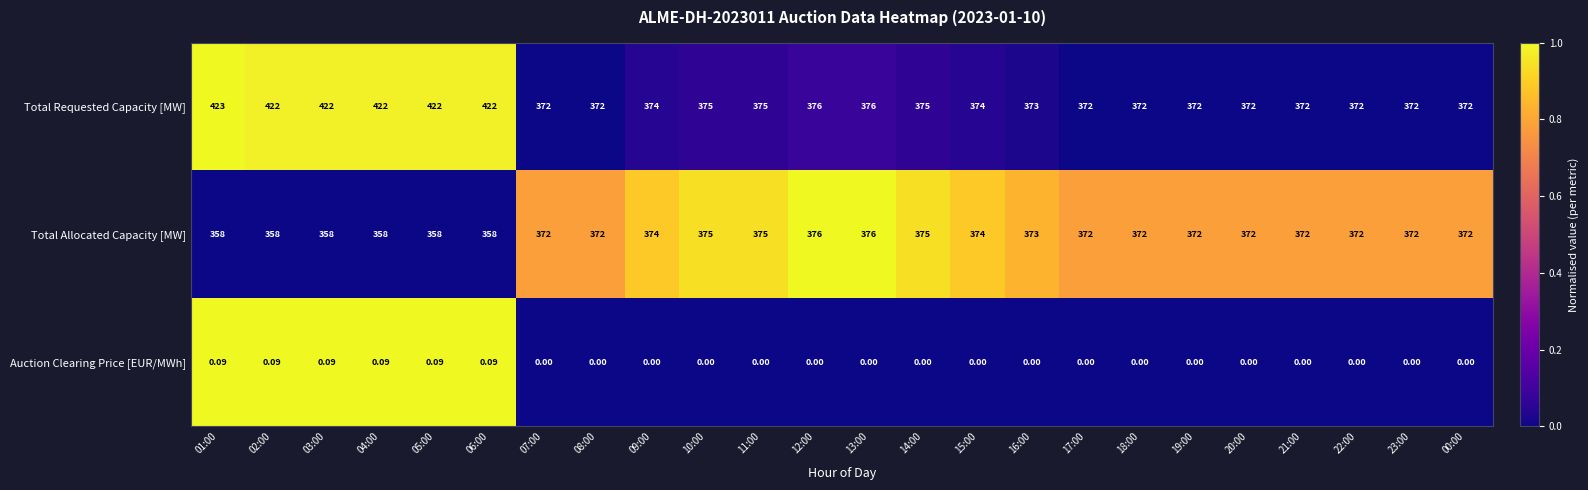

Is the value of Auction Clearing Price [EUR/MWh] at 14:00 greater than the value of Total Allocated Capacity [MW] at 06:00?

No